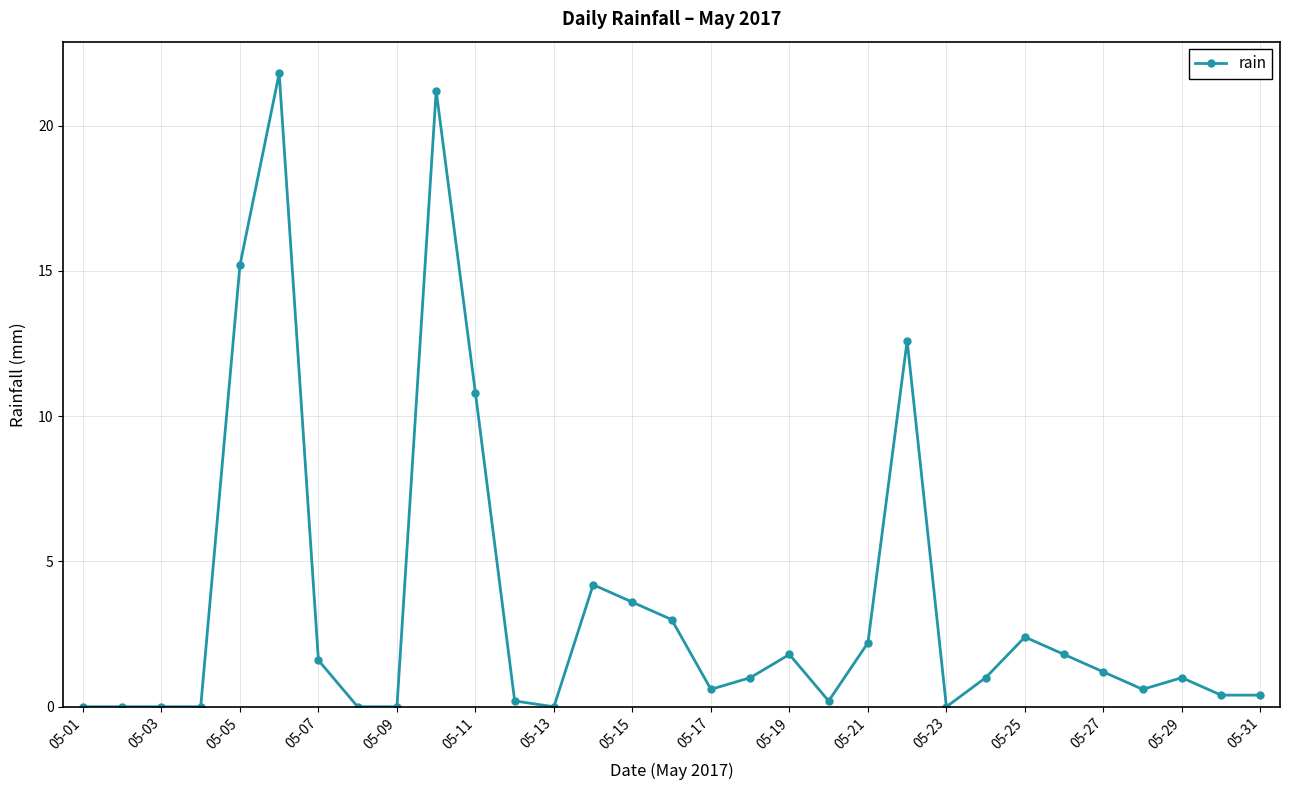

True or false: there are more than 0 points higher than both neighbors.

True